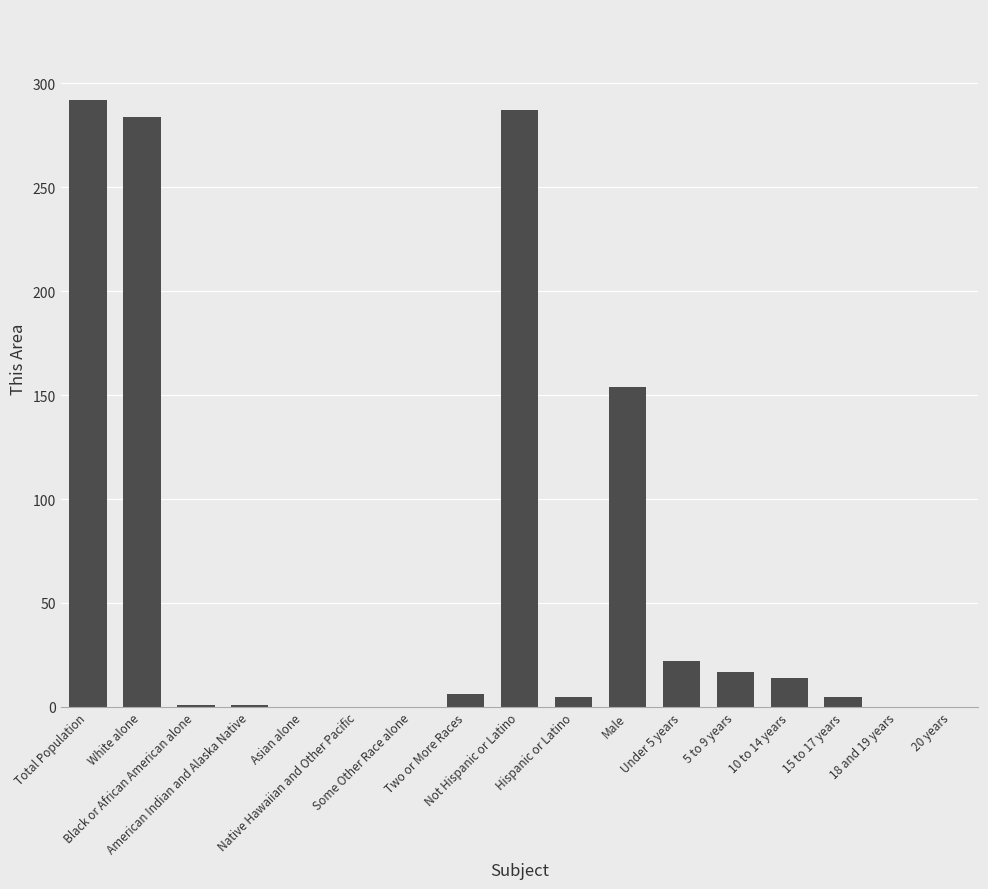

What is the maximum value shown in the chart?

292